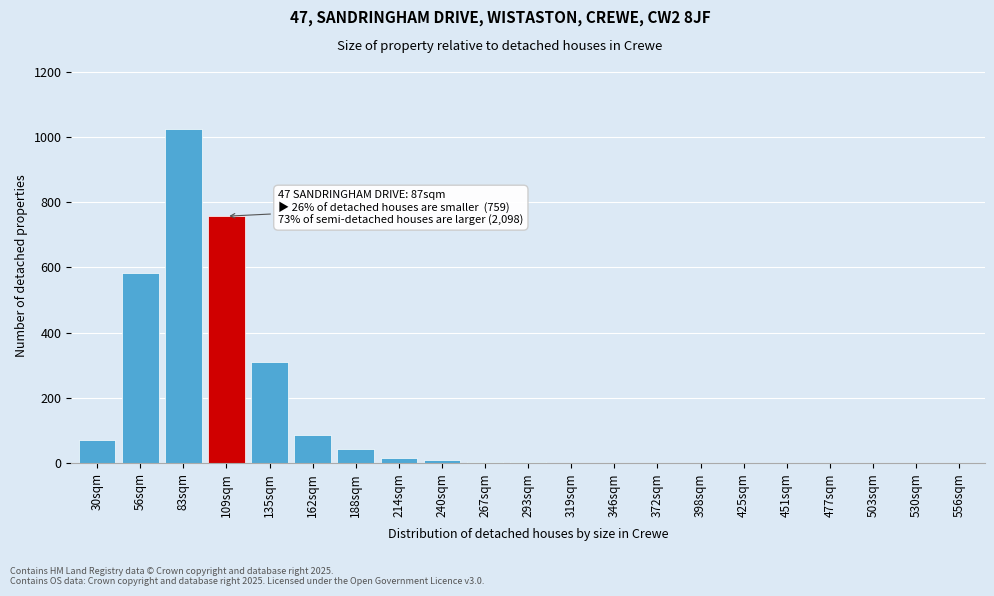

Where is the data nearest to the value 512?

56sqm